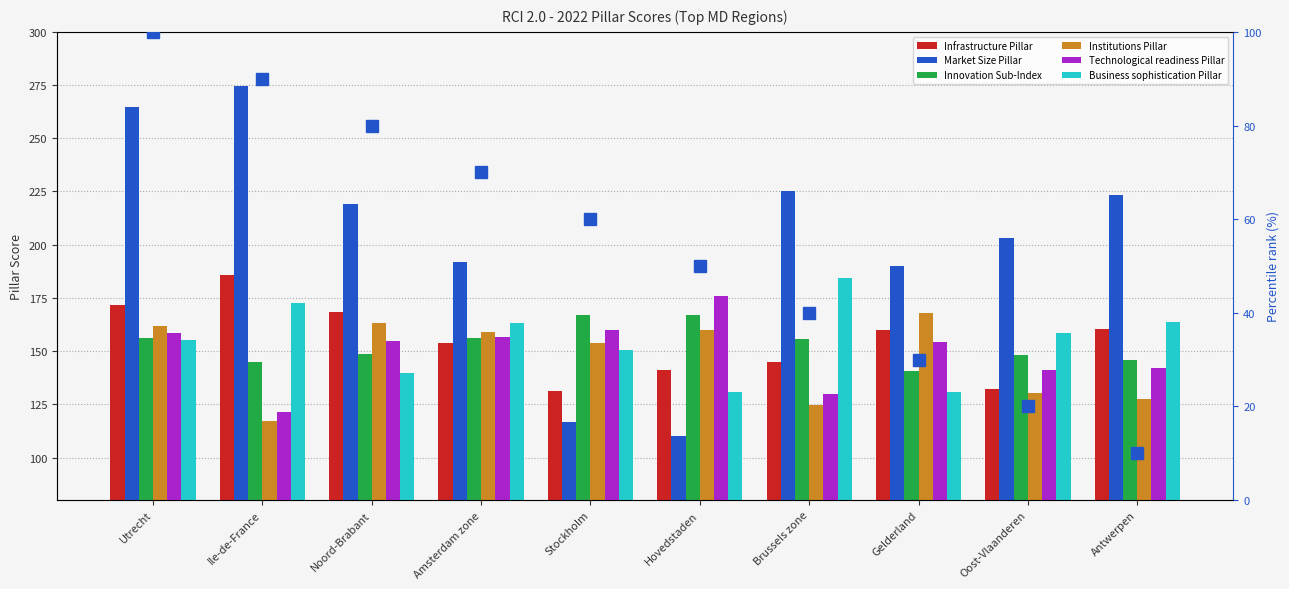

Reading left to right, list all the values displayed in this chart.

Infrastructure Pillar: 171.6	185.8	168.3	153.6	131.2	141.1	145.1	159.7	132.4	160.4
Market Size Pillar: 264.6	274.6	219.1	191.9	116.5	110.2	225.3	190.1	203.1	223.2
Innovation Sub-Index: 156.1	145.1	148.7	156.1	166.8	166.9	155.6	140.5	148.1	145.8
Institutions Pillar: 161.6	117.0	163.1	159.0	153.9	160.1	124.5	168.0	130.5	127.4
Technological readiness Pillar: 158.4	121.5	154.9	156.7	159.9	175.7	130.0	154.4	141.0	141.9
Business sophistication Pillar: 155.0	172.6	139.7	163.4	150.5	130.7	184.4	130.9	158.6	163.7